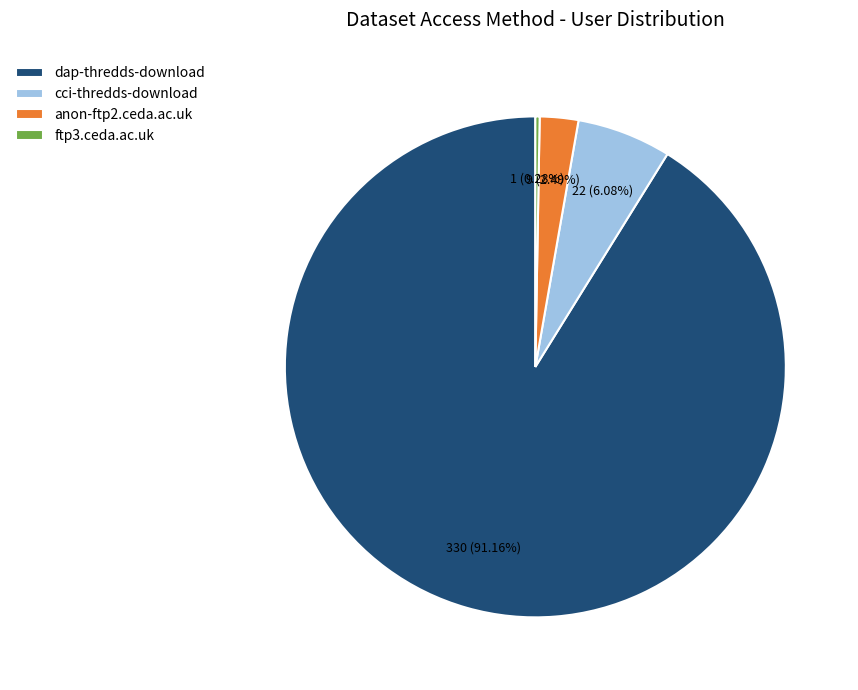

Is there a majority slice in this chart?

Yes